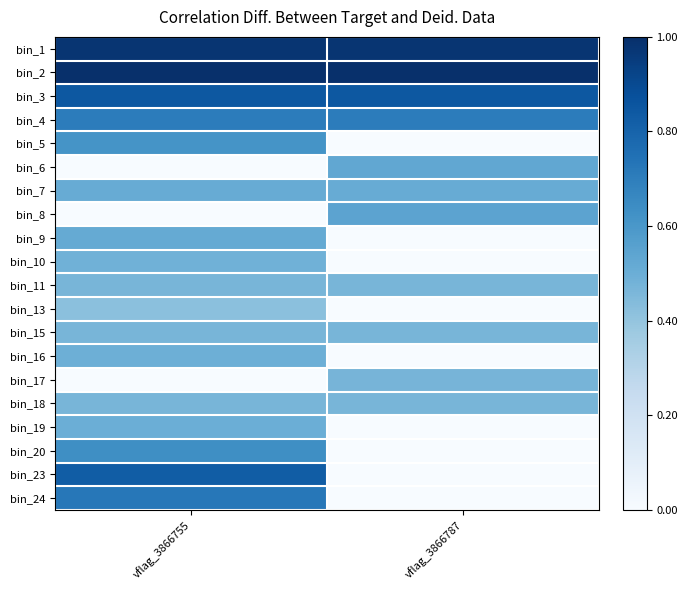

How many categories are shown in the chart?

2